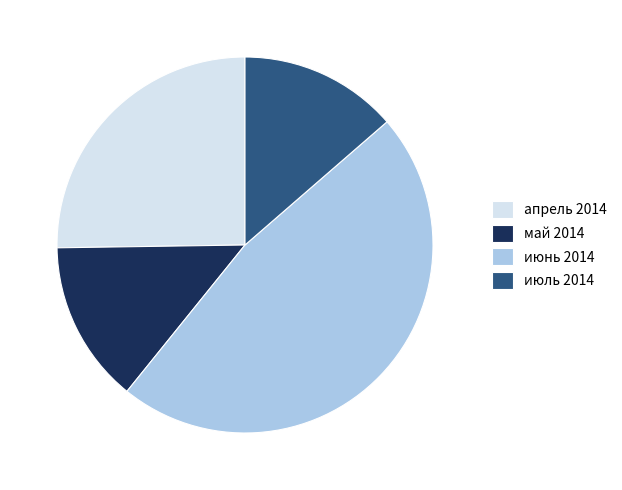

Which slice is the largest?

июнь 2014